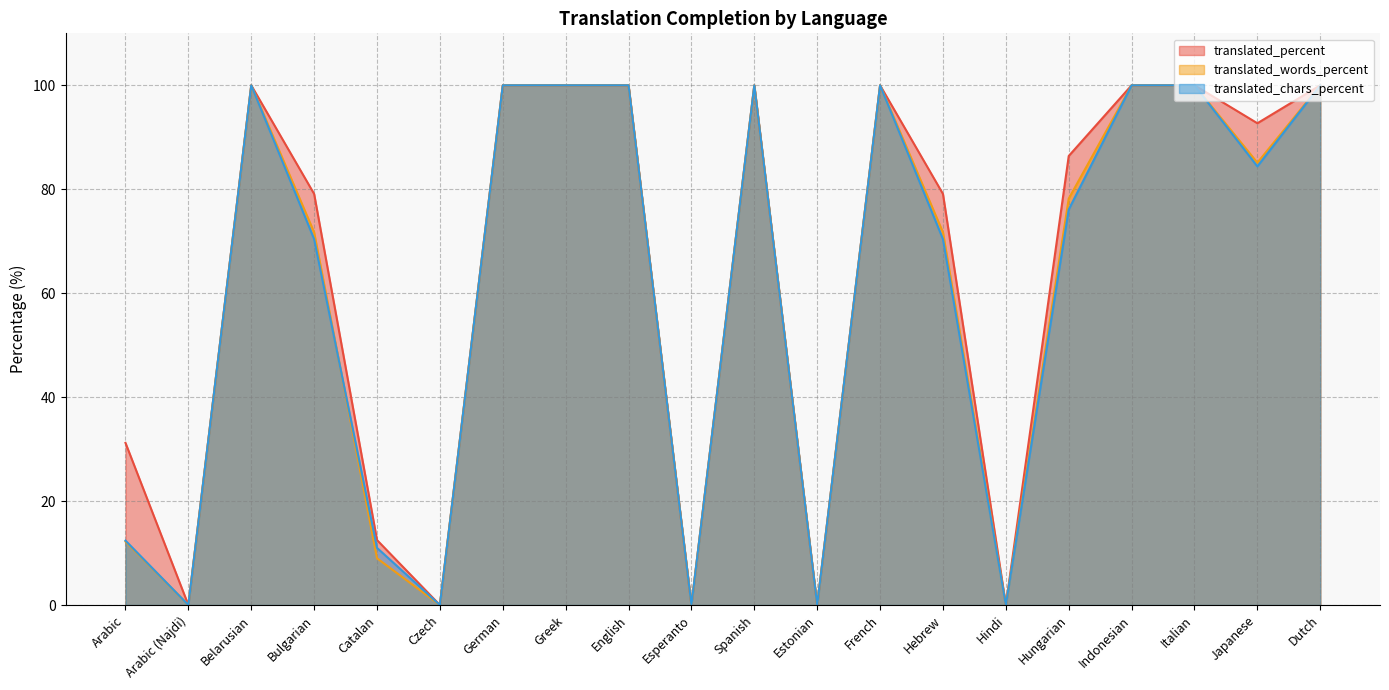

How many values in the translated_chars_percent series are below 84?

10